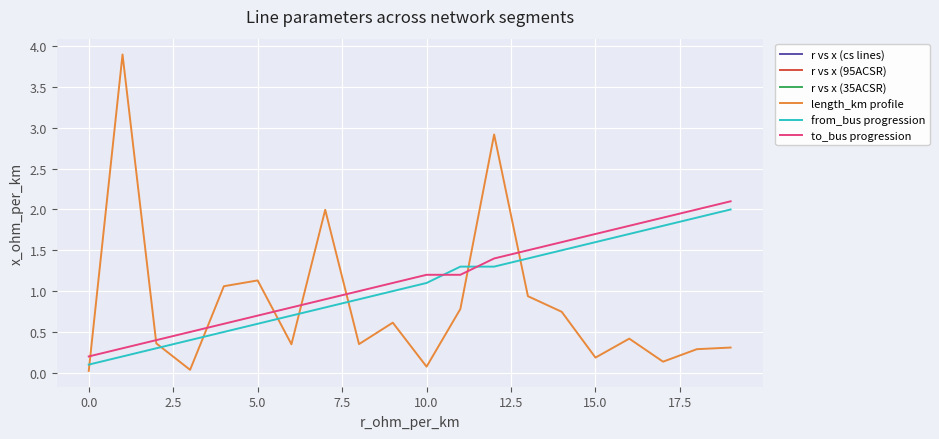

True or false: to_bus and from_bus cross at least once.

True